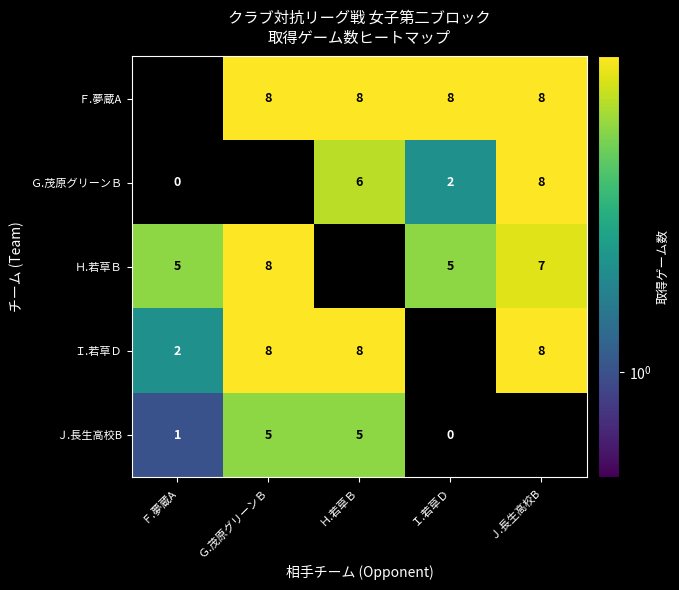

Which has a higher value, Ｆ.夢蔵A or Ｊ.長生高校B?

Ｊ.長生高校B